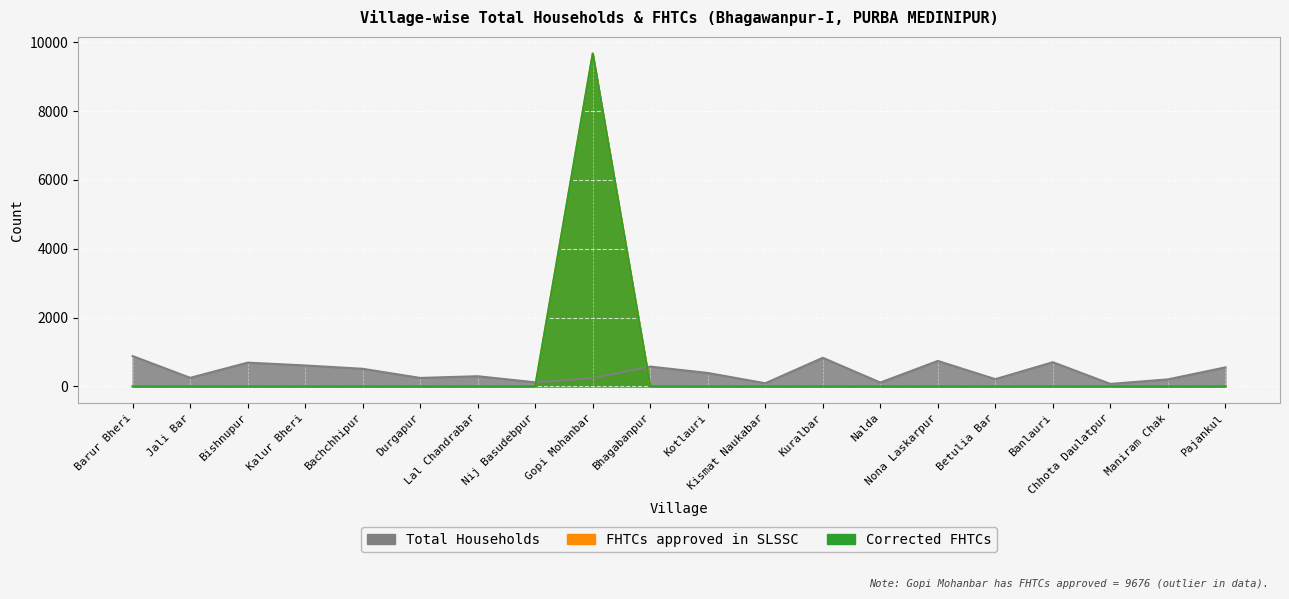

What is the maximum value shown in the chart?

9676